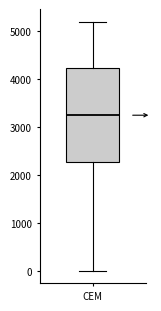

Read this box plot against the y-axis: the position of the median line, the range covered by the box, and the ends of both whiskers. The values are not printed on the chart, so give them approximately, as read against the axis.

median 3300, box 2300 to 4200, whiskers 0 to 5200